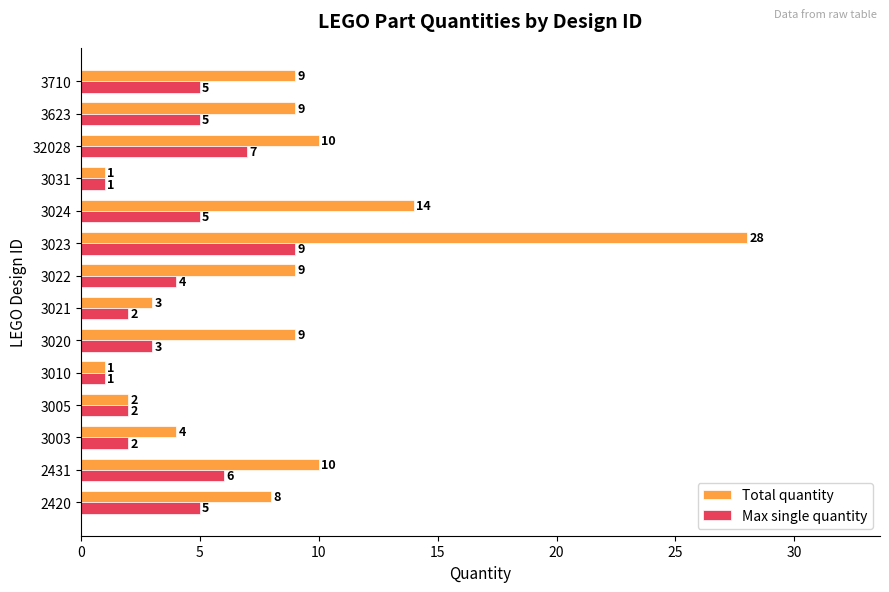

What is the minimum value shown in the chart?

1